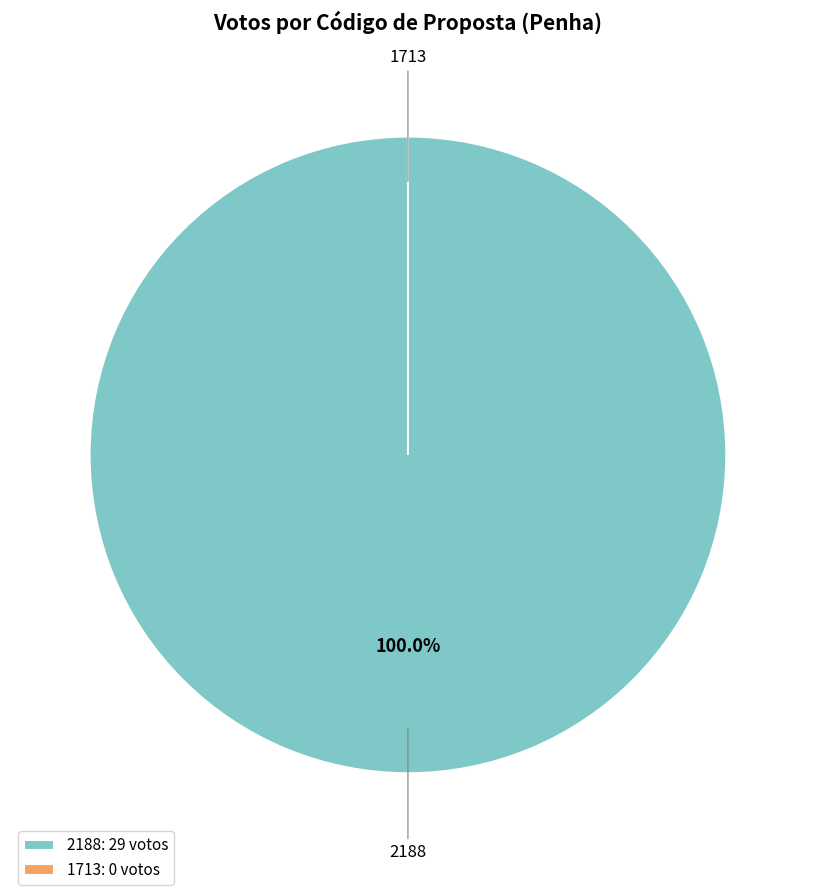

What is the change in value from 2188 to 1713?

-29